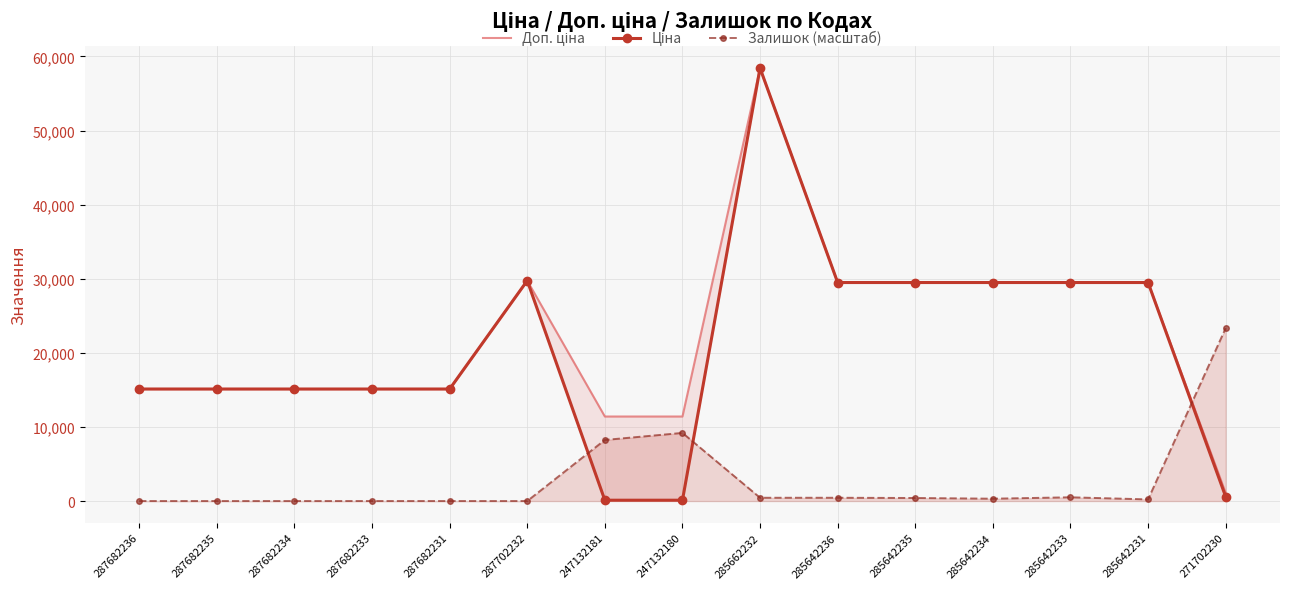

True or false: Ціна has more than 0 interior local peaks.

True